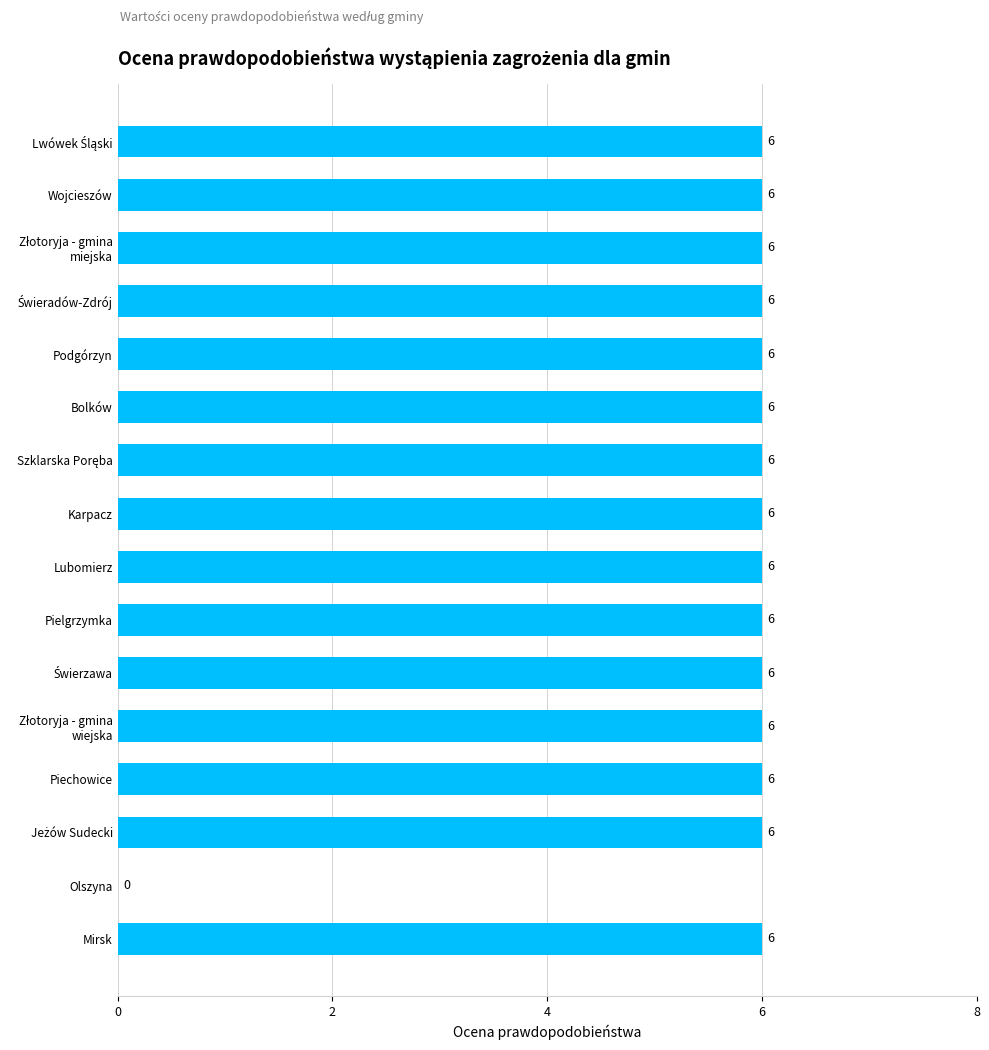

What is the maximum value shown in the chart?

6